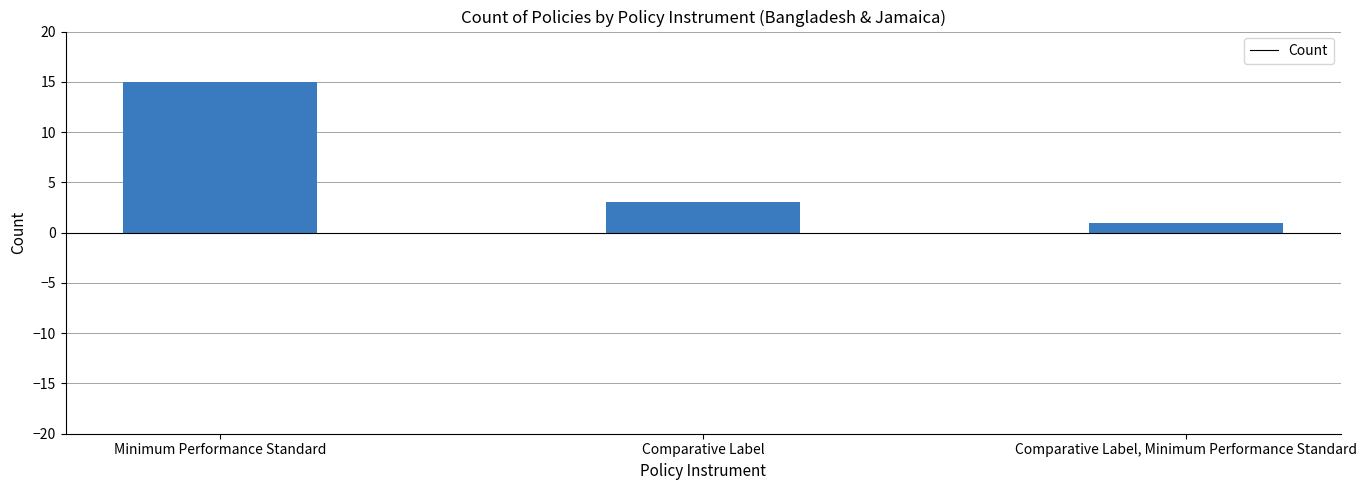

What is the change in value from Minimum Performance Standard to Comparative Label, Minimum Performance Standard?

-14